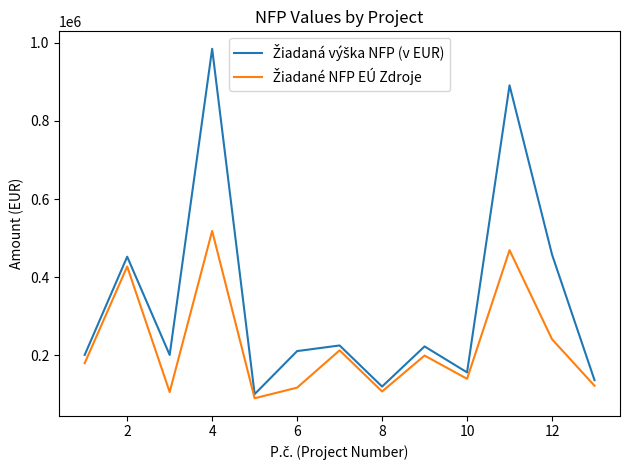

At how many categories does at least one series exceed 516761?

2